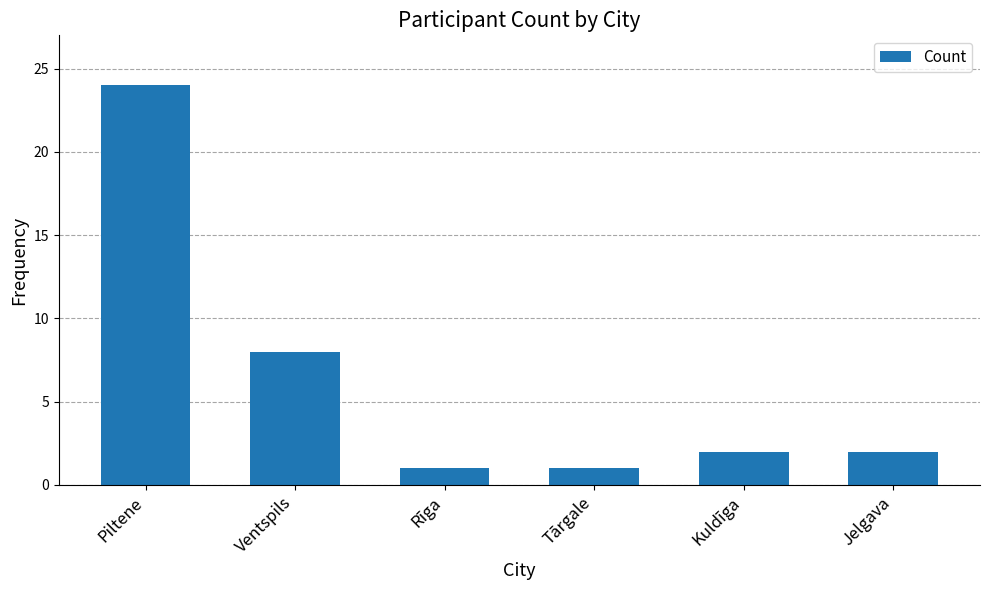

What is the difference between the values at Kuldīga and Rīga?

1